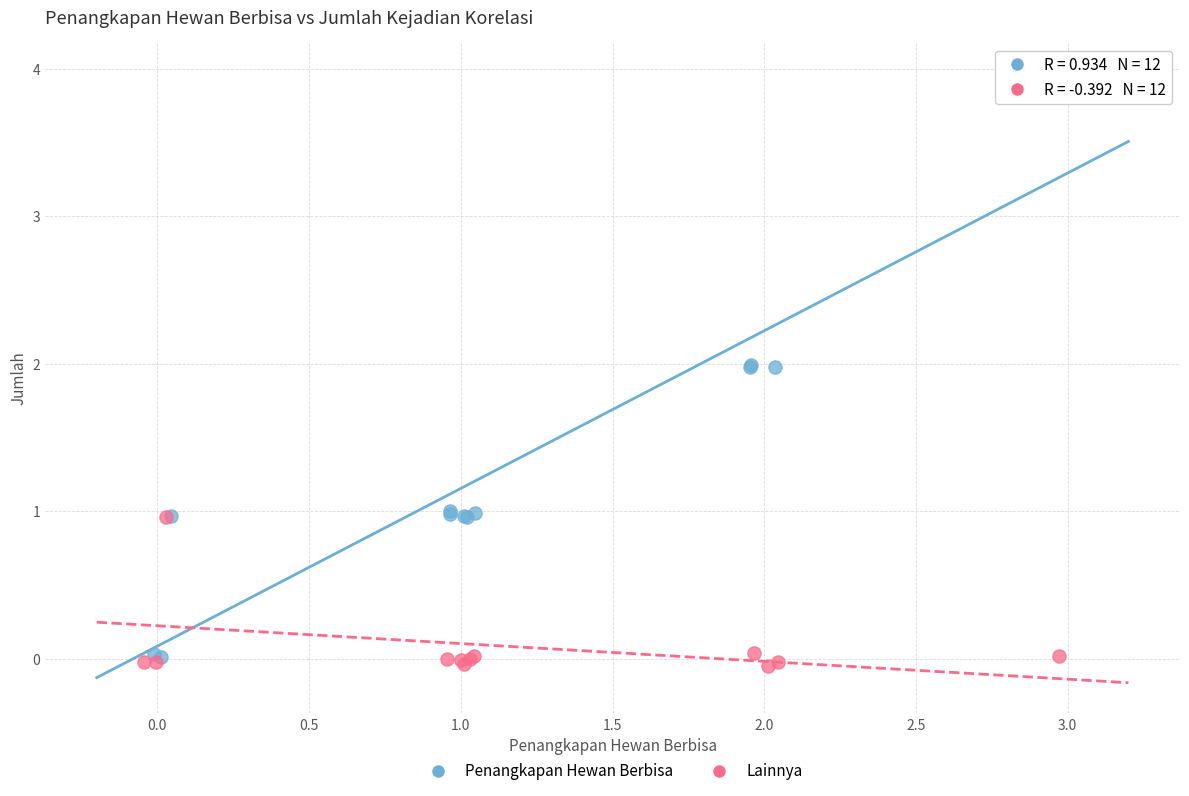

Which series contains the highest Y value?

Penangkapan Hewan Berbisa